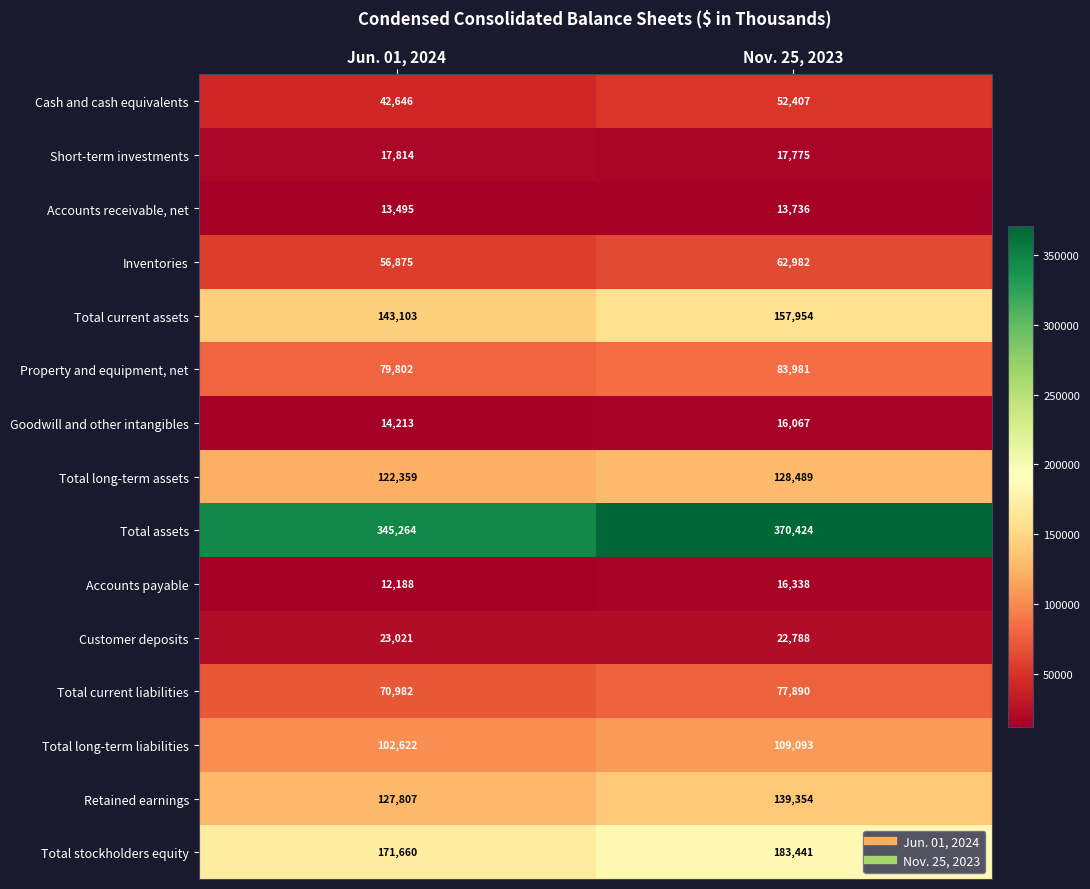

Which category has the lowest value across all series?

Jun. 01, 2024